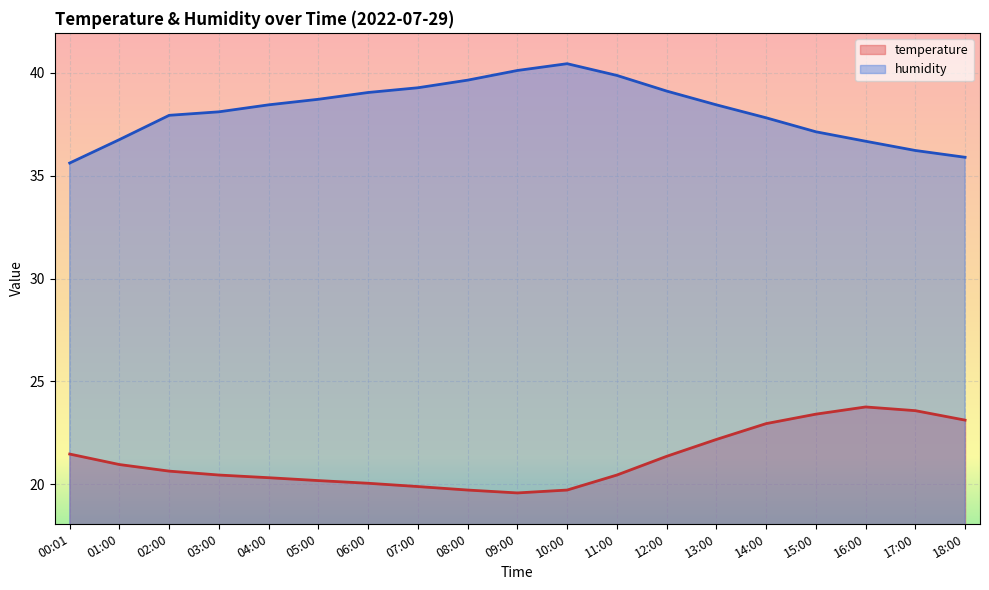

What position from the left is 06:00?

7